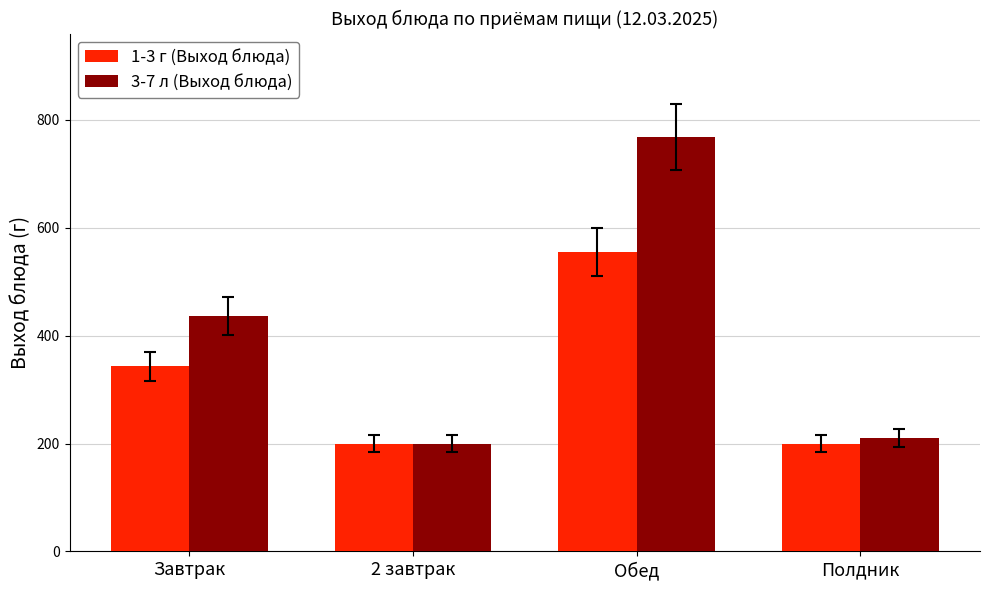

What is the difference between the 3-7 л (Выход блюда) values at Завтрак and 2 завтрак?

236